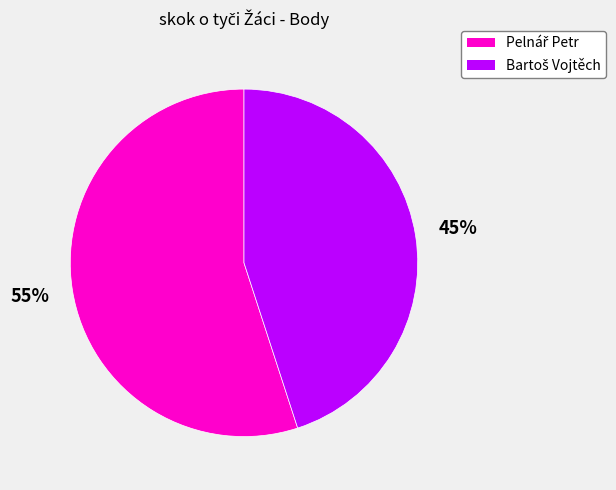

Is there a majority slice in this chart?

Yes